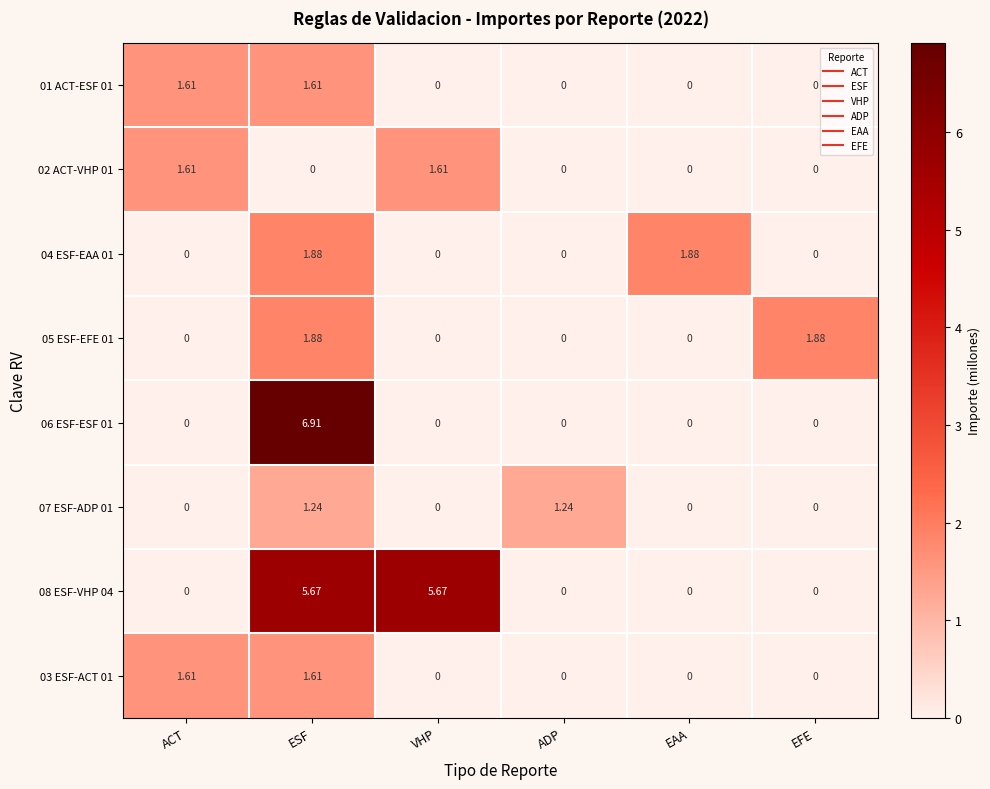

Is the value of 01 ACT-ESF 01 at ESF greater than the value of 05 ESF-EFE 01 at EAA?

Yes